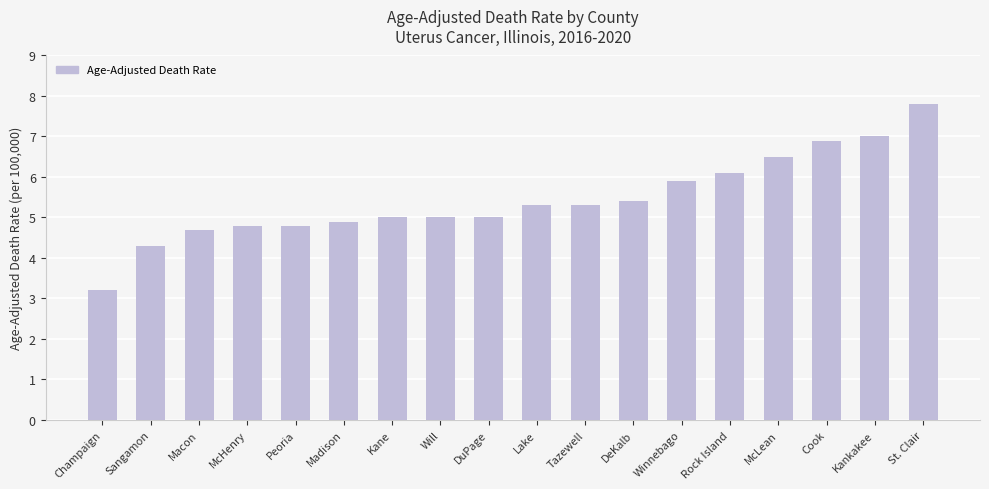

Are the bars horizontal?

No